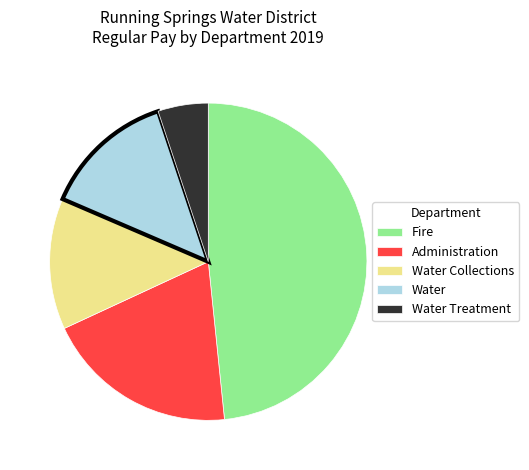

Is the sum of Water Treatment and Water greater than half?

No